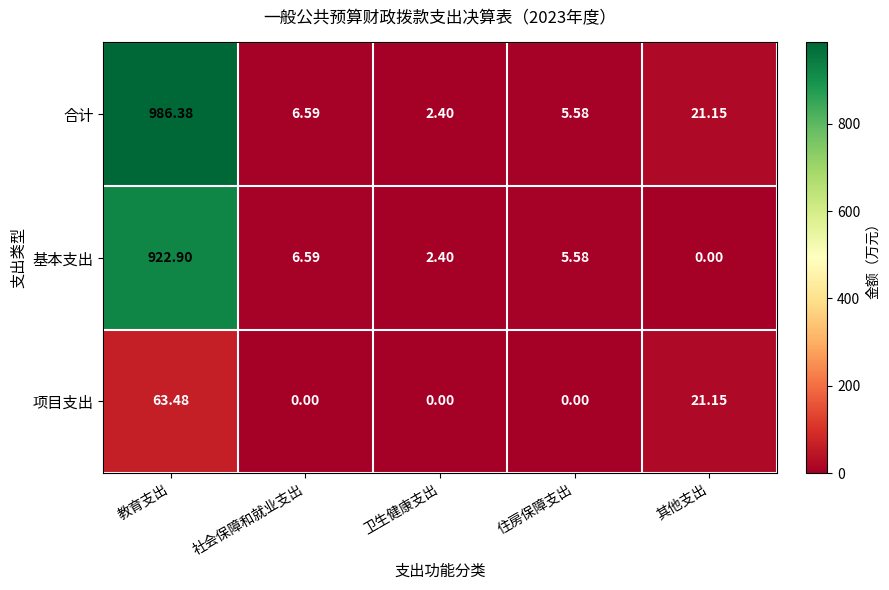

Which series has the widest spread of values?

合计